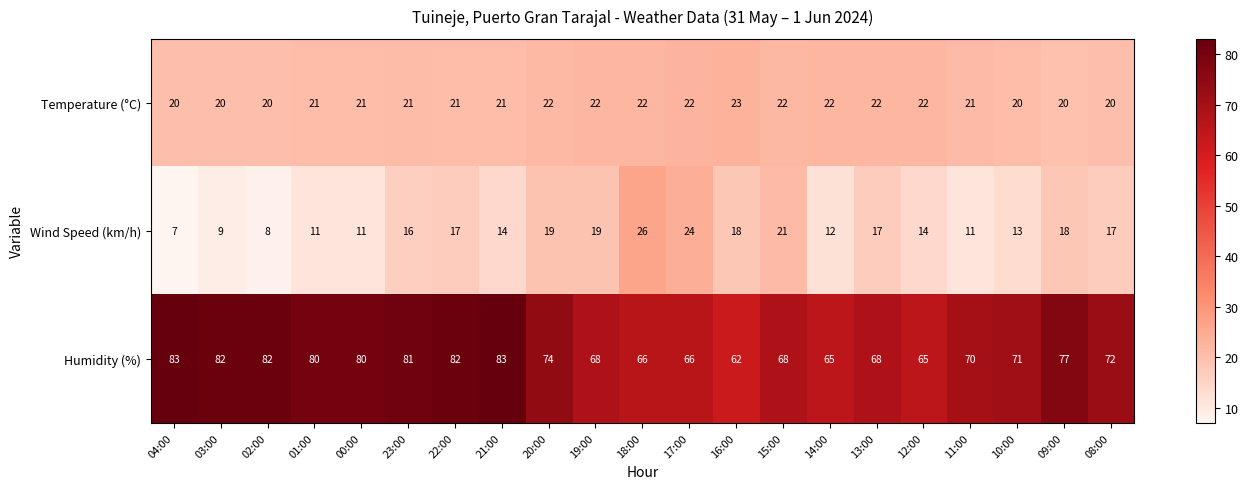

At 12:00, list the series in order from largest to smallest.

Humidity (%), Temperature (°C), Wind Speed (km/h)